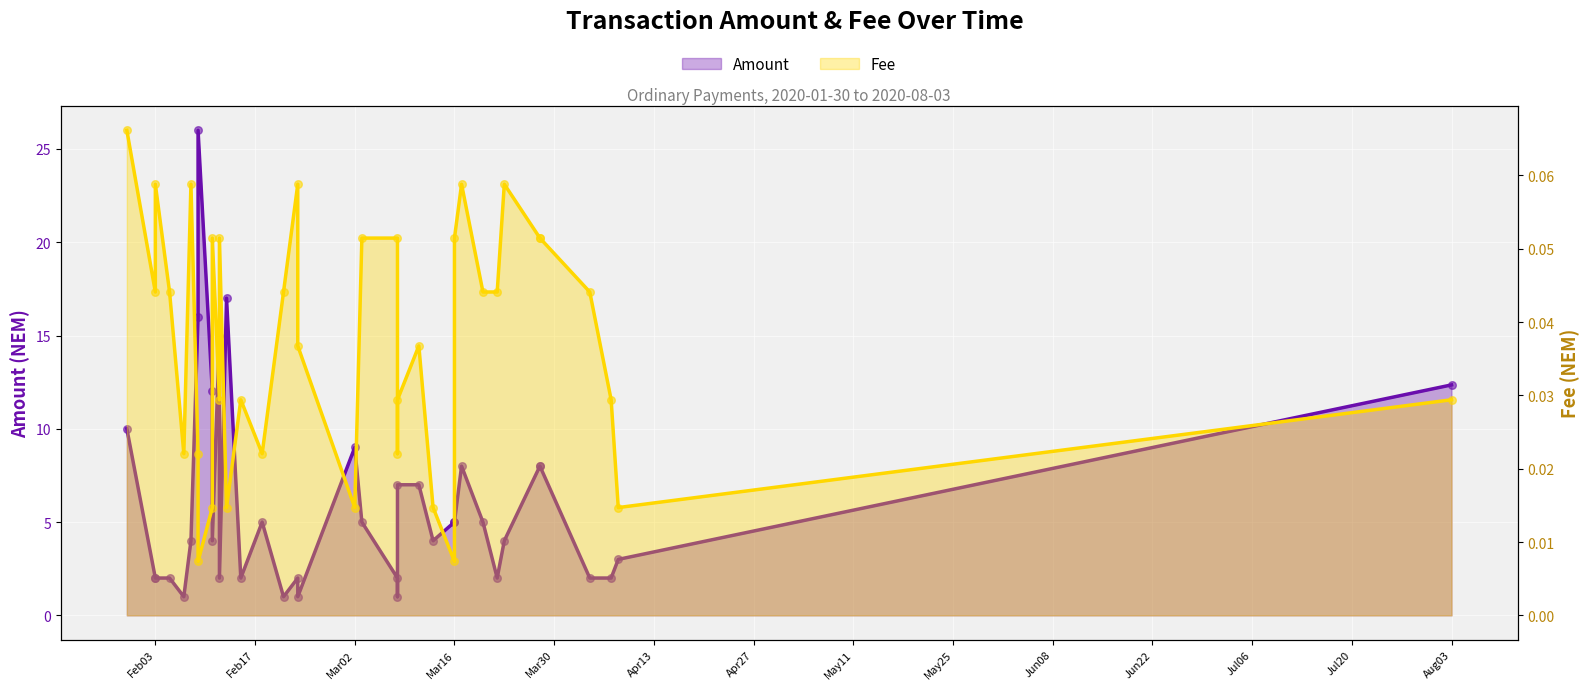

What are all the series names shown in the legend?

Amount, Fee